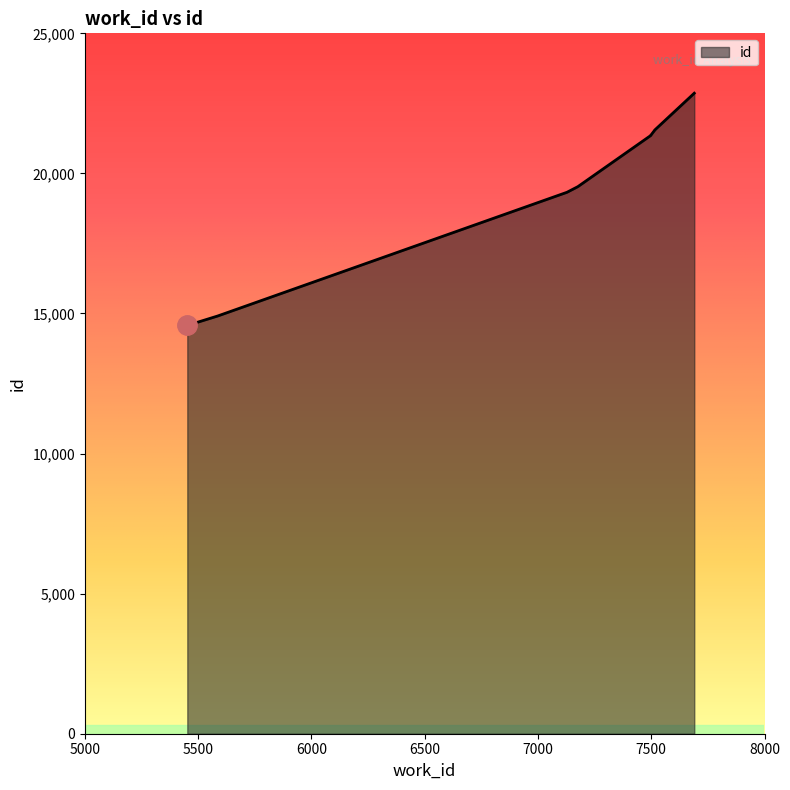

What value does the data have at 7690, to the nearest 50?

22850